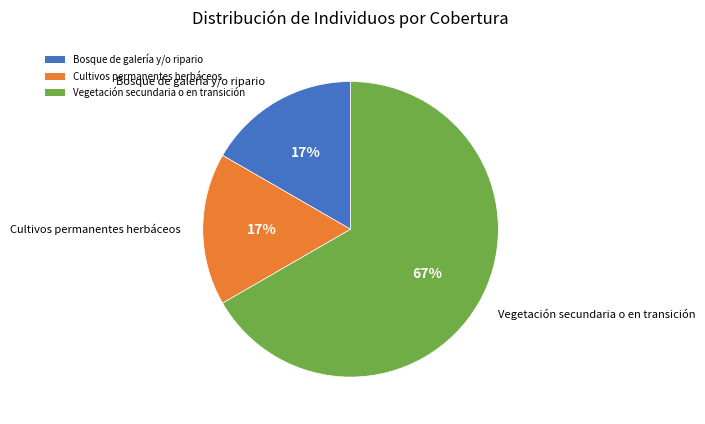

Is Cultivos permanentes herbáceos the majority of the pie?

No